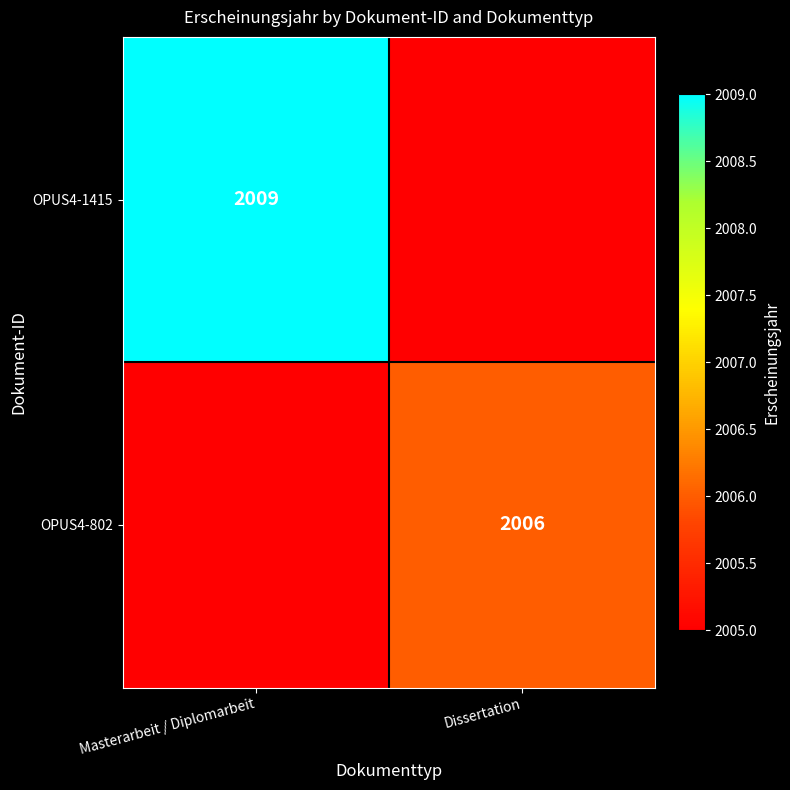

True or false: OPUS4-802 has a value of 2006 at Dissertation.

True